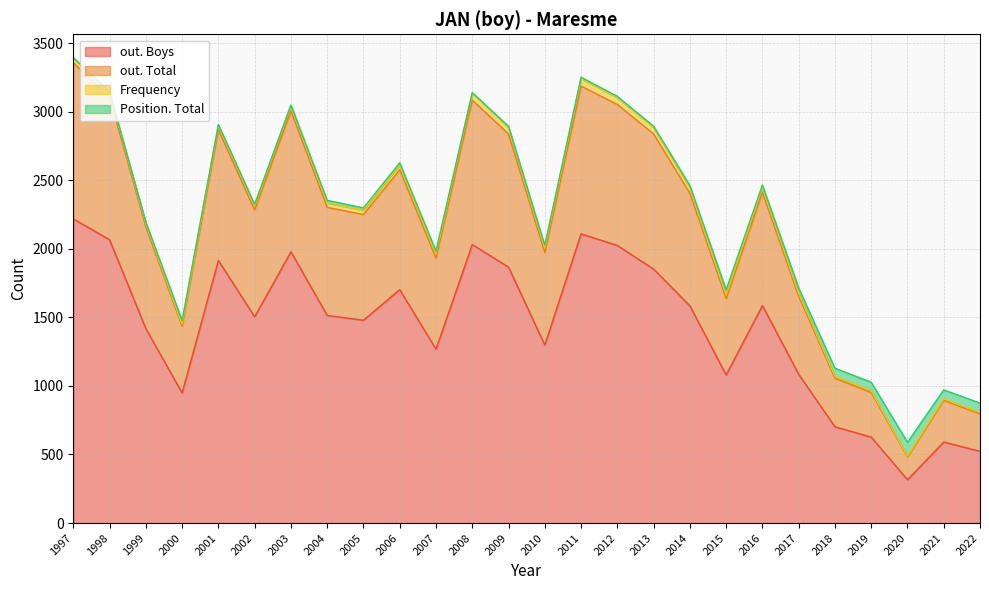

What is the lowest value of the out. Boys series?

316